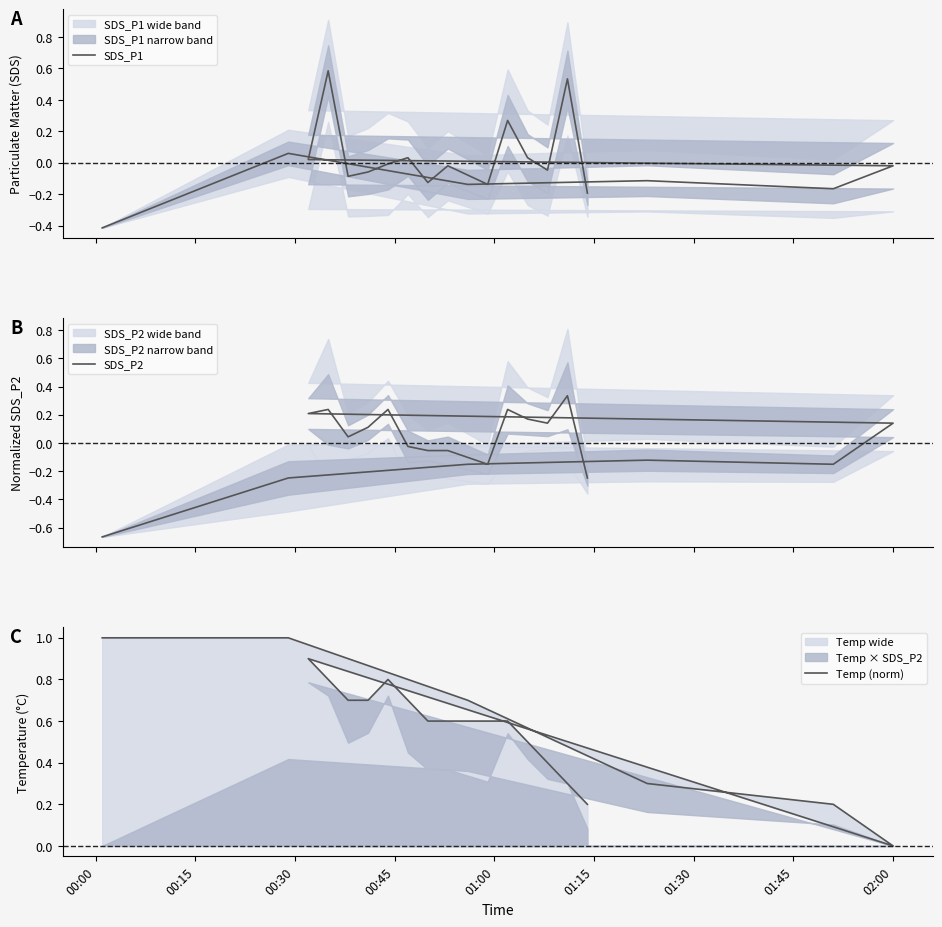

At 01:45, list the series in order from smallest to largest.

SDS_P2, SDS_P1, Temp (norm)